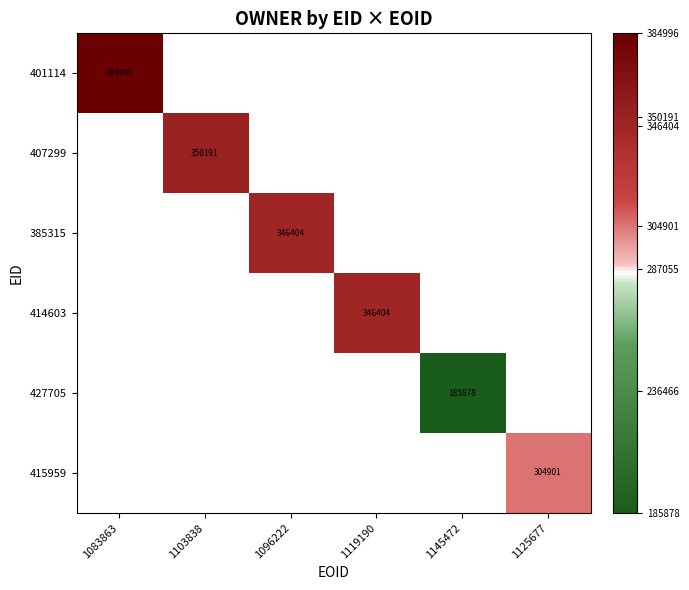

Is it true that 414603 equals 596519 at 1119190?

False